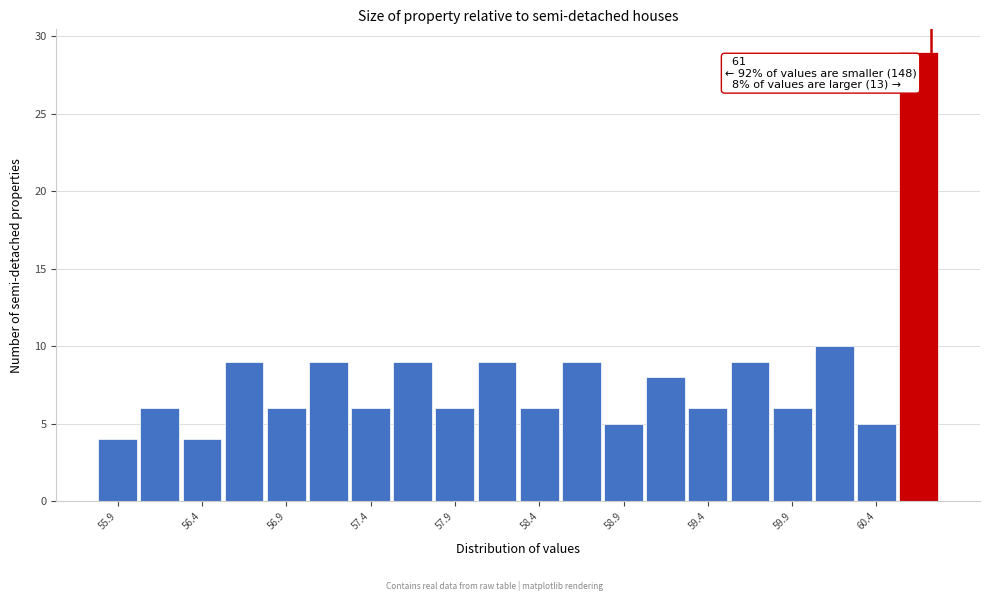

Over which range of the x-axis is the bar tallest?

60.50 to 60.75